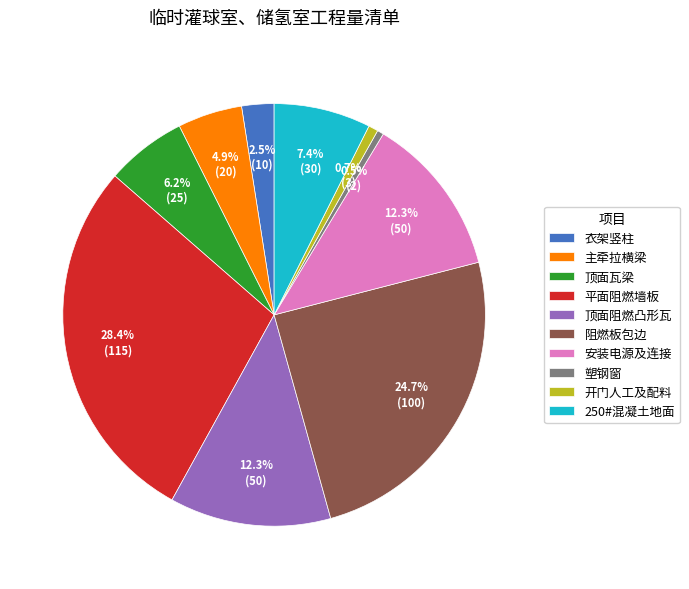

To the nearest percent, what portion does 平面阻燃墙板 represent?

28%